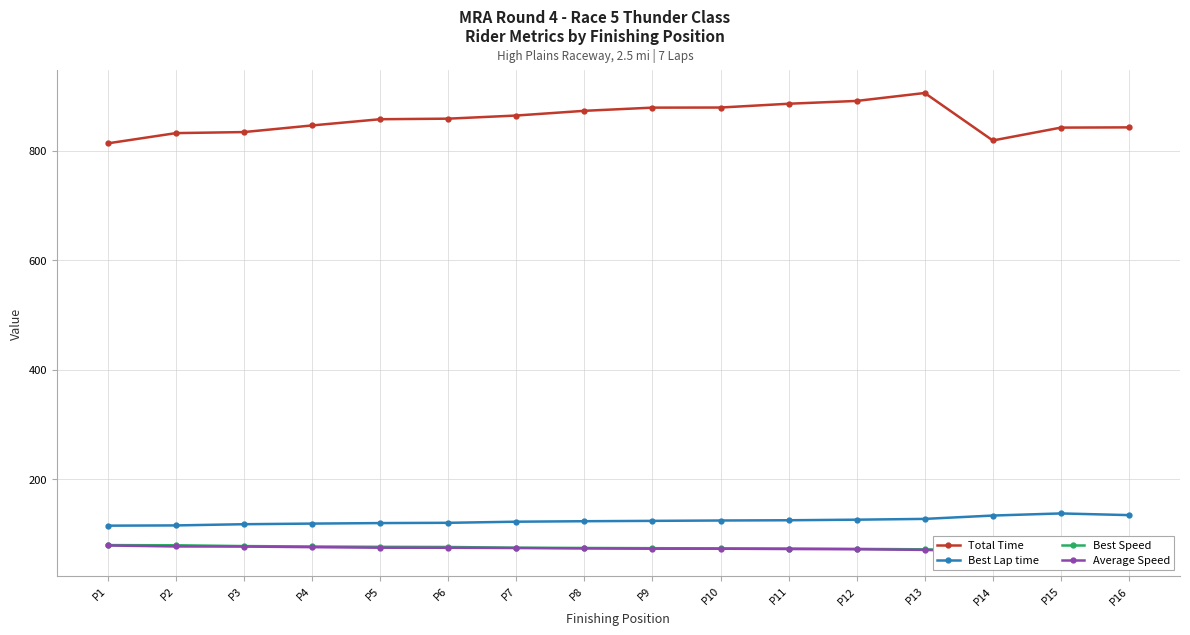

At which category is the sum across all series the highest?

P13